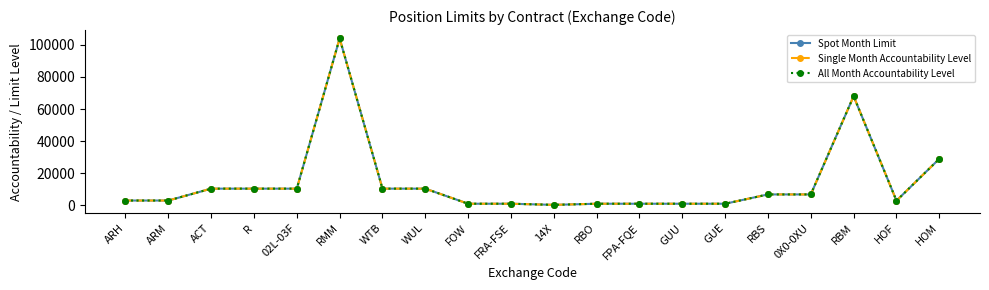

Is this an area chart (filled region under the line)?

No